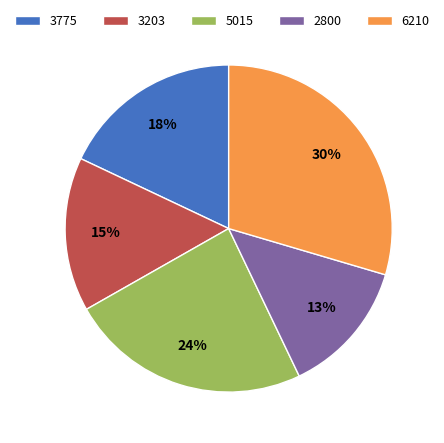

Is it true that 2800 is 1% of the pie?

False